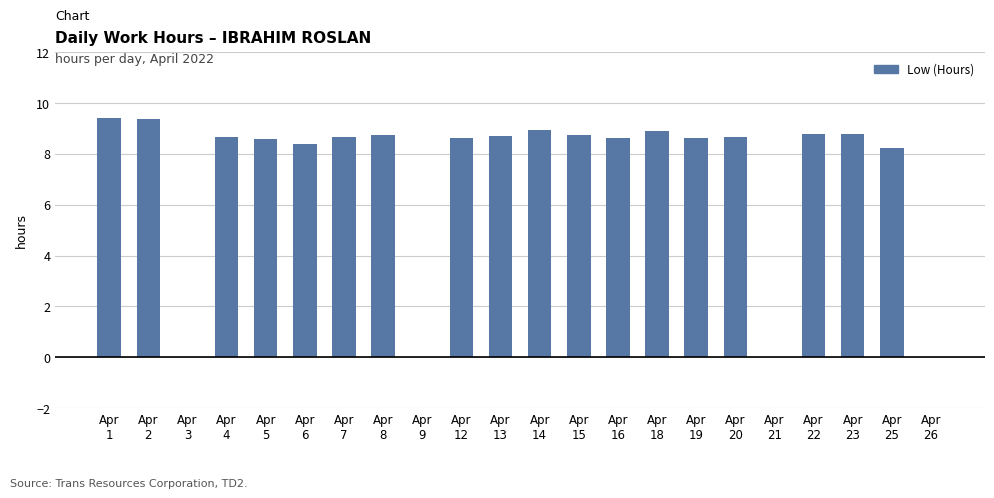

Count the number of values greater than 8.

18